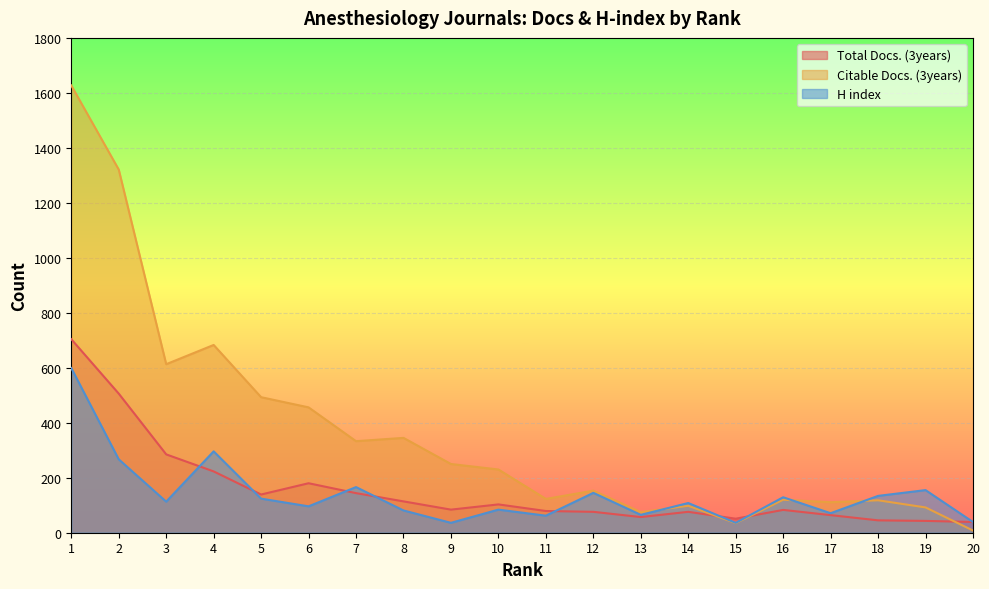

True or false: Citable Docs. (3years) and H index cross at least once.

True